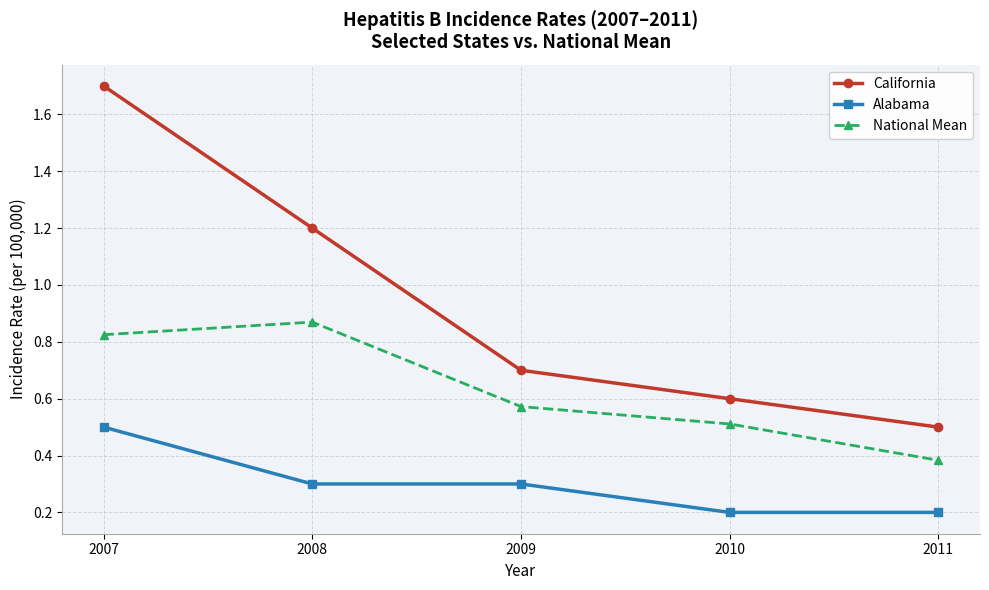

What is the value of the National Mean point at the 4th from the left?

0.5